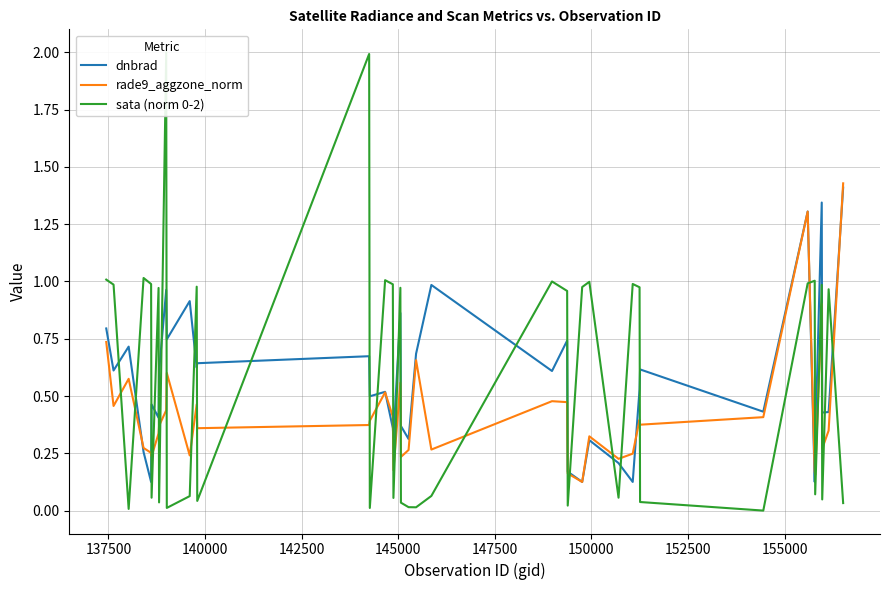

Is the value of sata (norm 0-2) at 16 greater than the value of rade9_aggzone_norm at 142500?

Yes